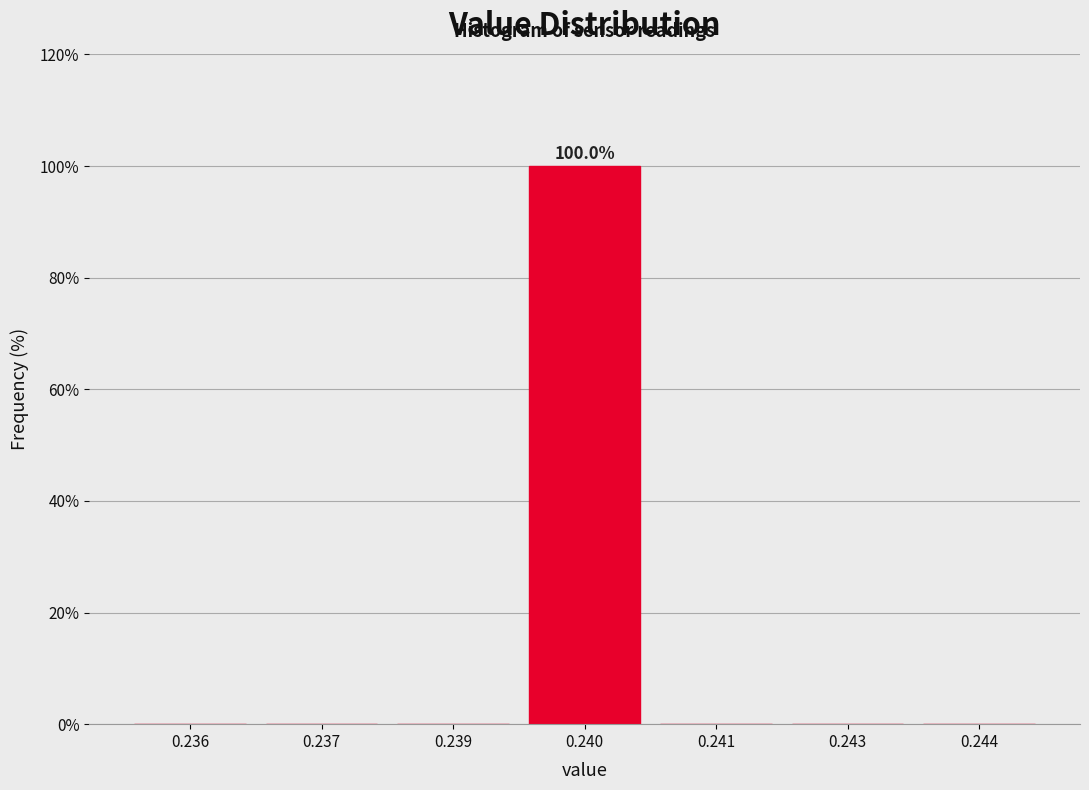

Reading right to left, transcribe all the data shown in this chart.

0.244=0	0.243=0	0.241=0	0.240=100	0.239=0	0.237=0	0.236=0